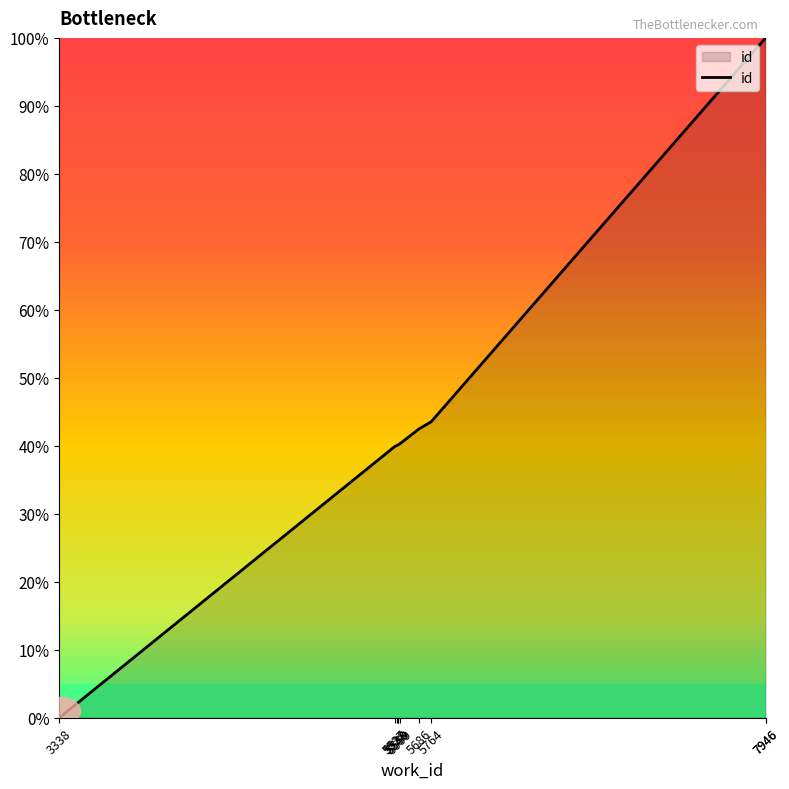

Does the chart display data point markers on the line(s)?

No